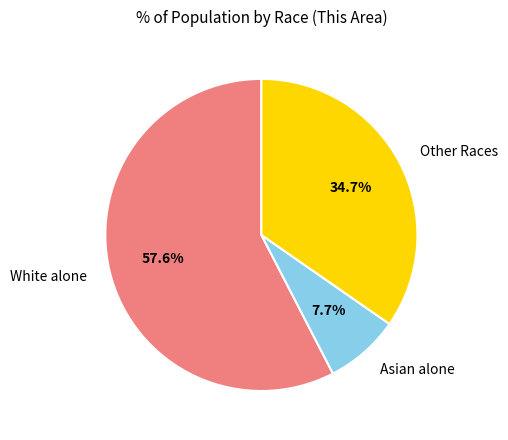

How much of the chart is everything except Asian alone?

92.3%